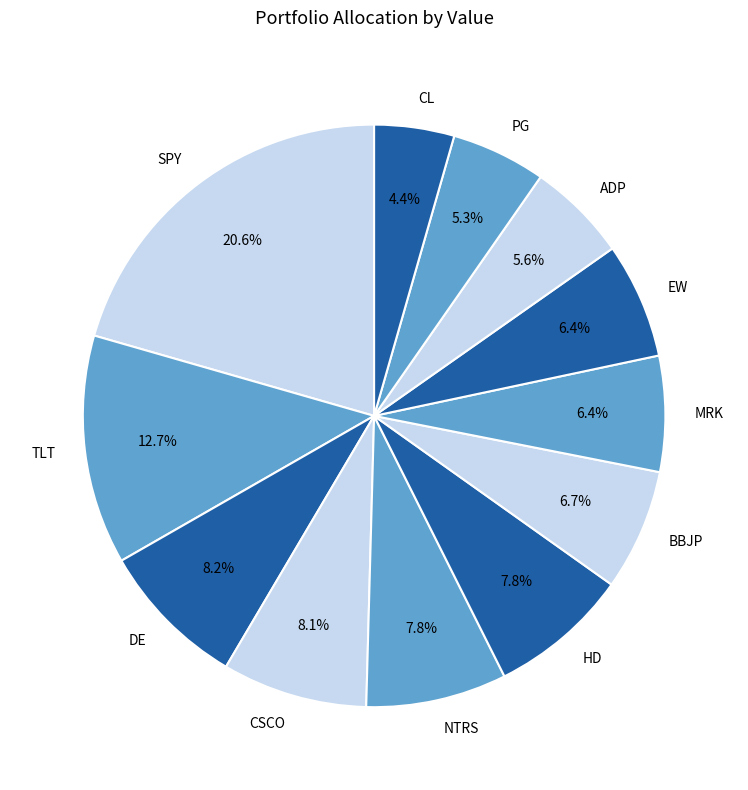

The CL slice represents 4% of the pie. True or false?

True